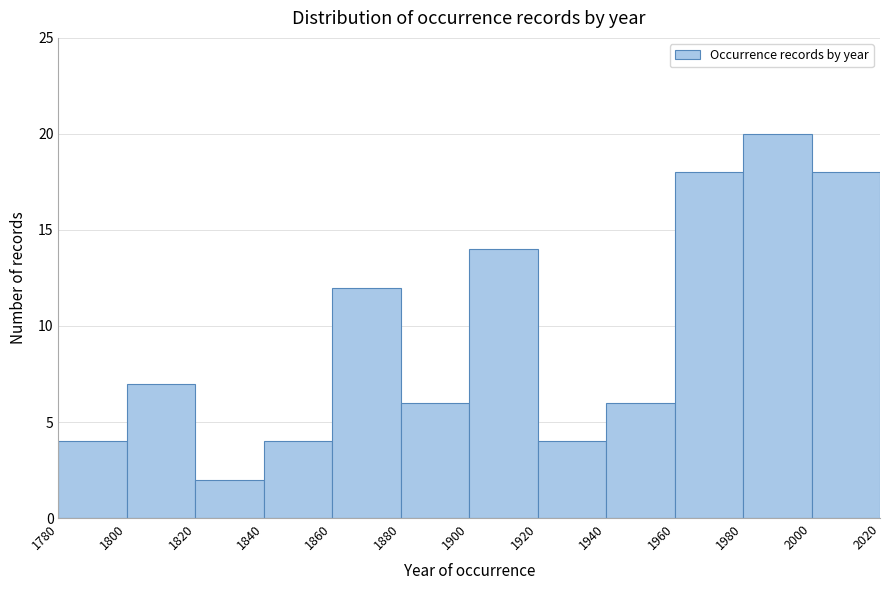

Which range on the x-axis has the tallest bar?

1980 to 2000